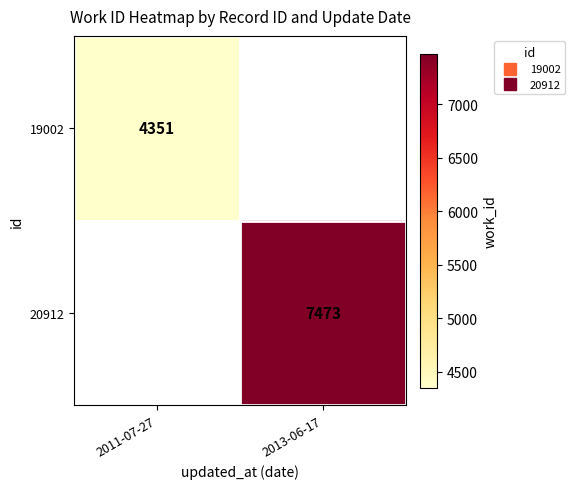

List the labels in order of 20912 value, smallest first.

2011-07-27, 2013-06-17